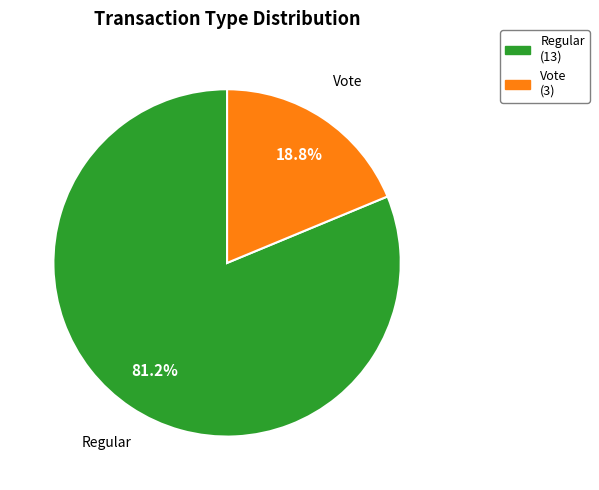

Rank the categories by value from highest to lowest.

Regular, Vote